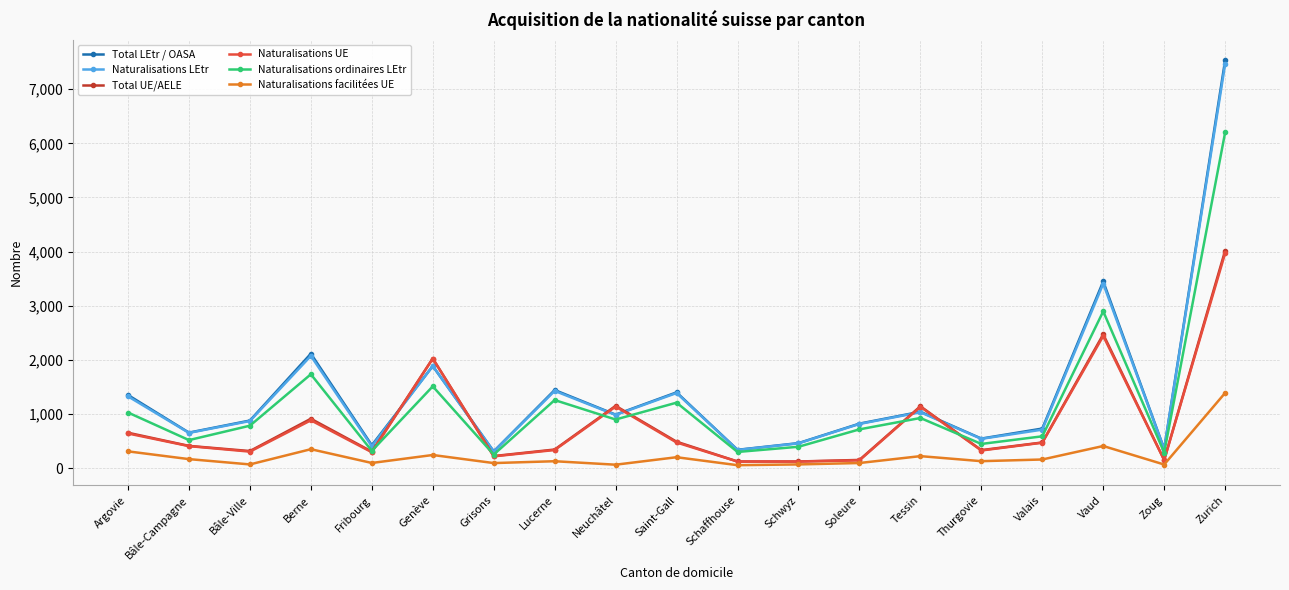

What is the value of the Naturalisations facilitées UE point at the 10th from the left?

206